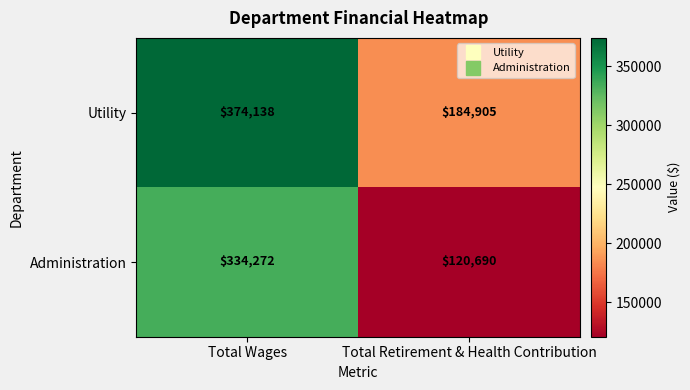

List the series in order of their overall mean, lowest first.

Administration, Utility